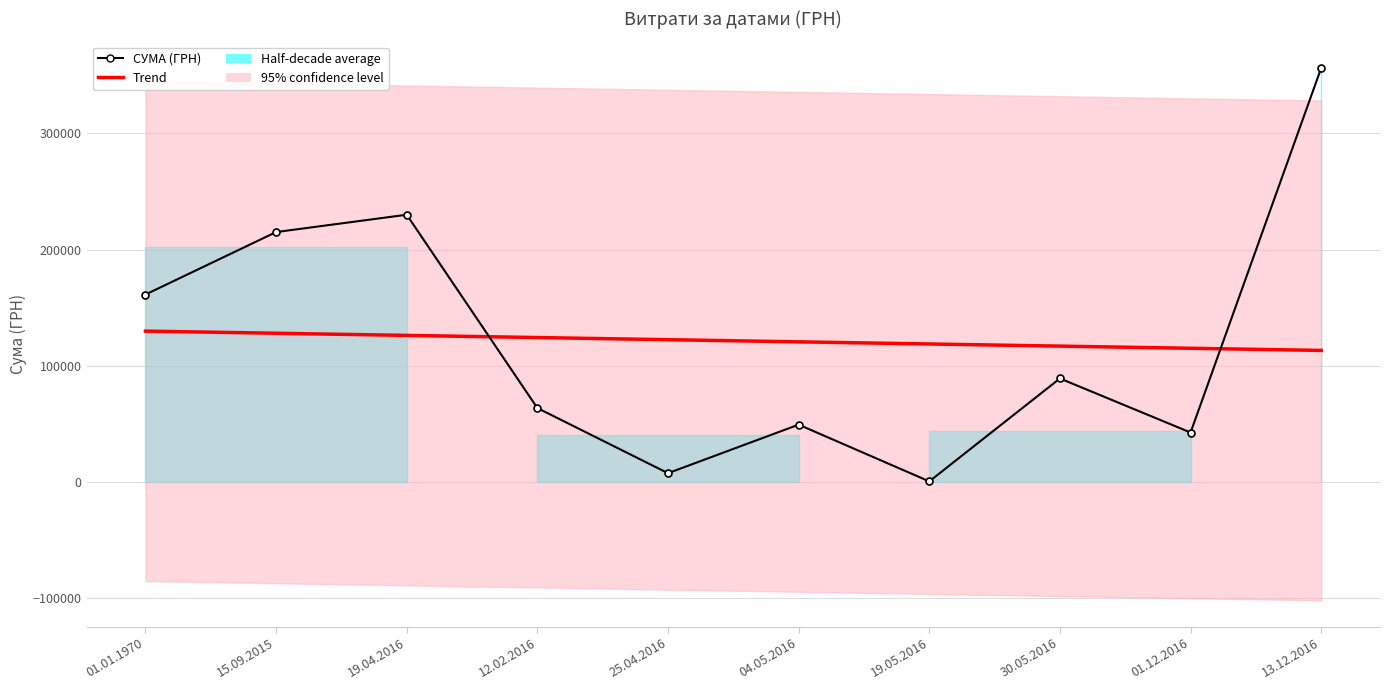

Is it true that СУМА (ГРН) equals 356303.5 at 13.12.2016?

True